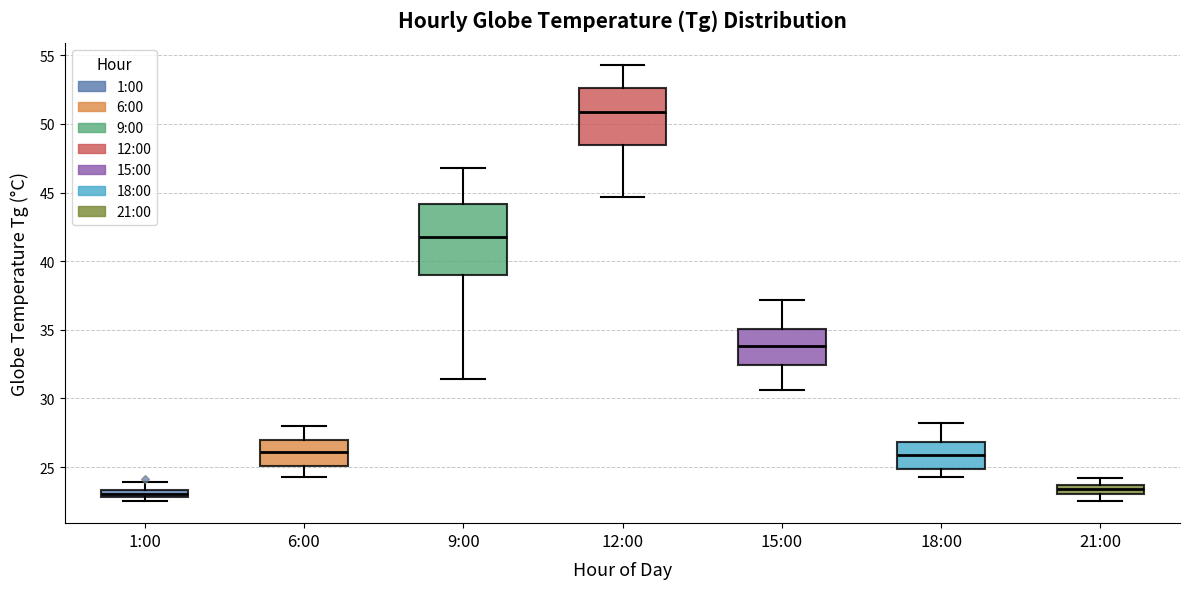

Where does the median line of the box for 9:00 sit on the y-axis? The values are not printed on the chart, so give them approximately, as read against the axis.

42.0